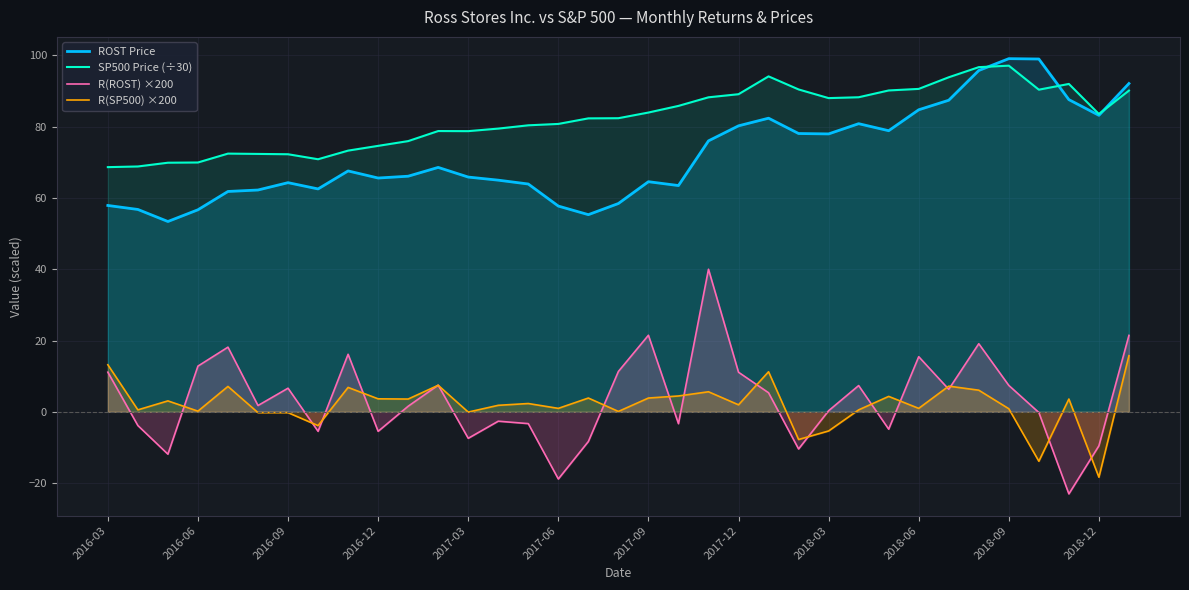

Count the number of categories in the chart.

35